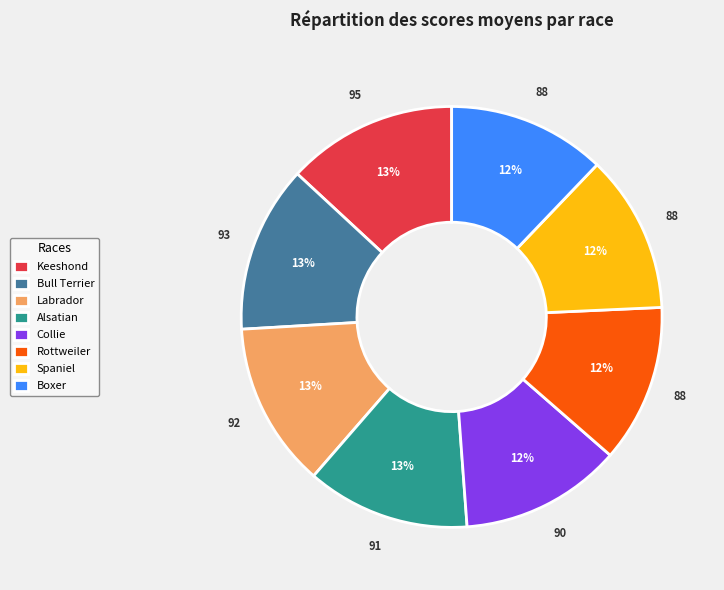

Do Keeshond and Labrador together represent more than half of the pie?

No